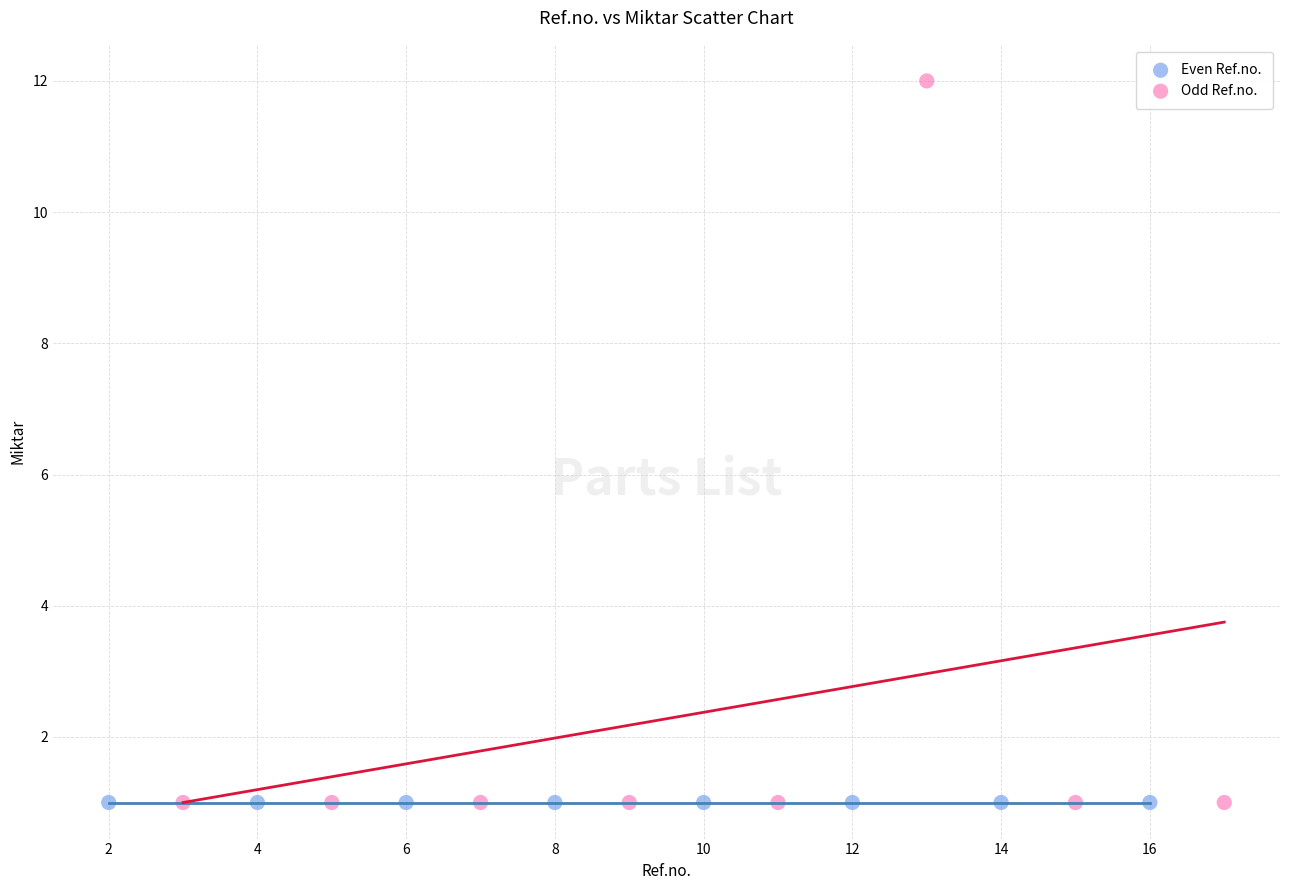

What are all the series names shown in the legend?

Even Ref.no., Odd Ref.no.